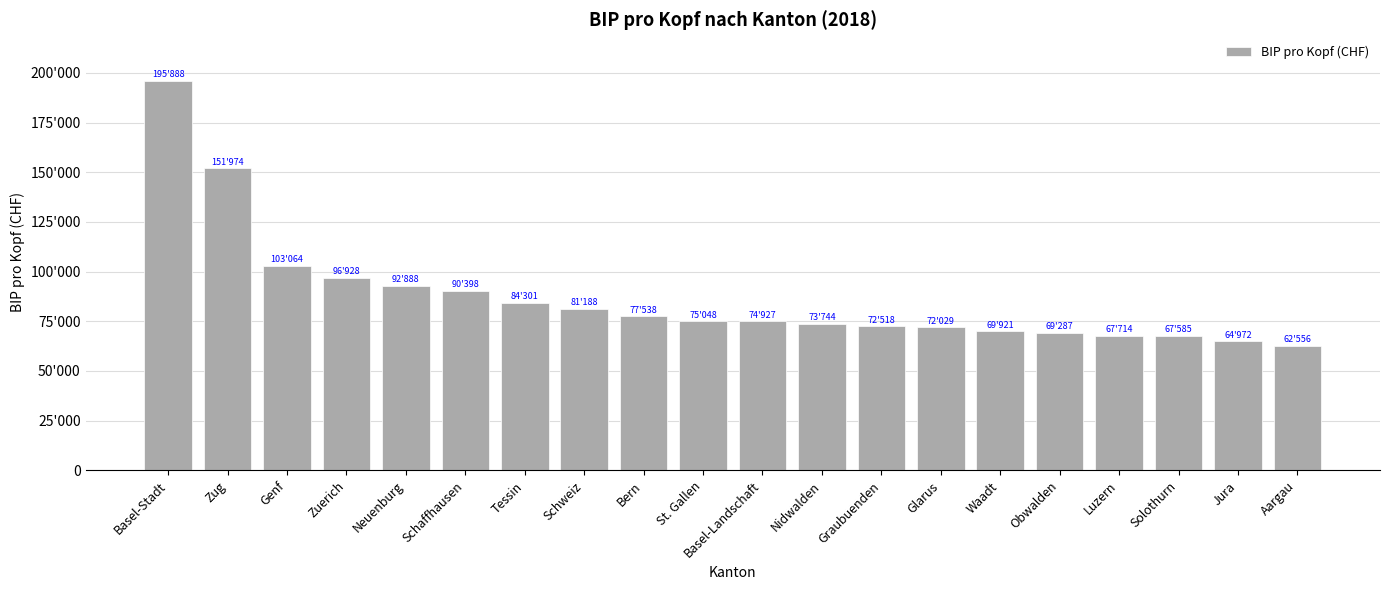

What is the greatest value displayed?

195888.0